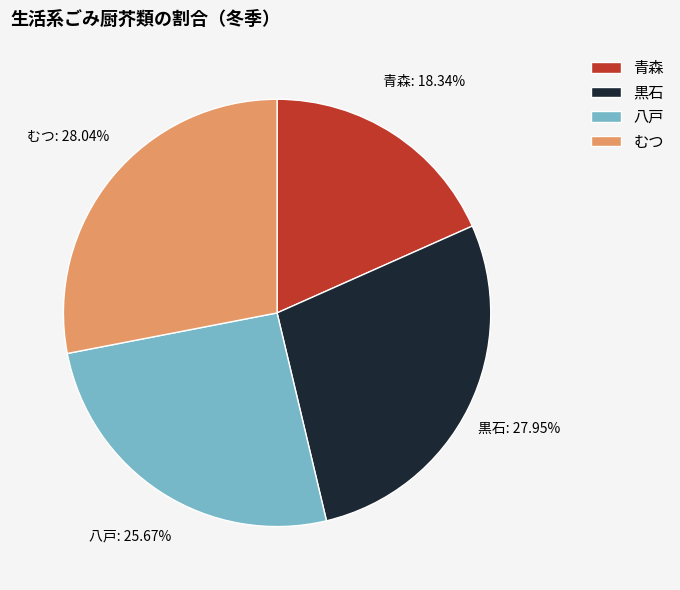

The むつ slice represents 28% of the pie. True or false?

True